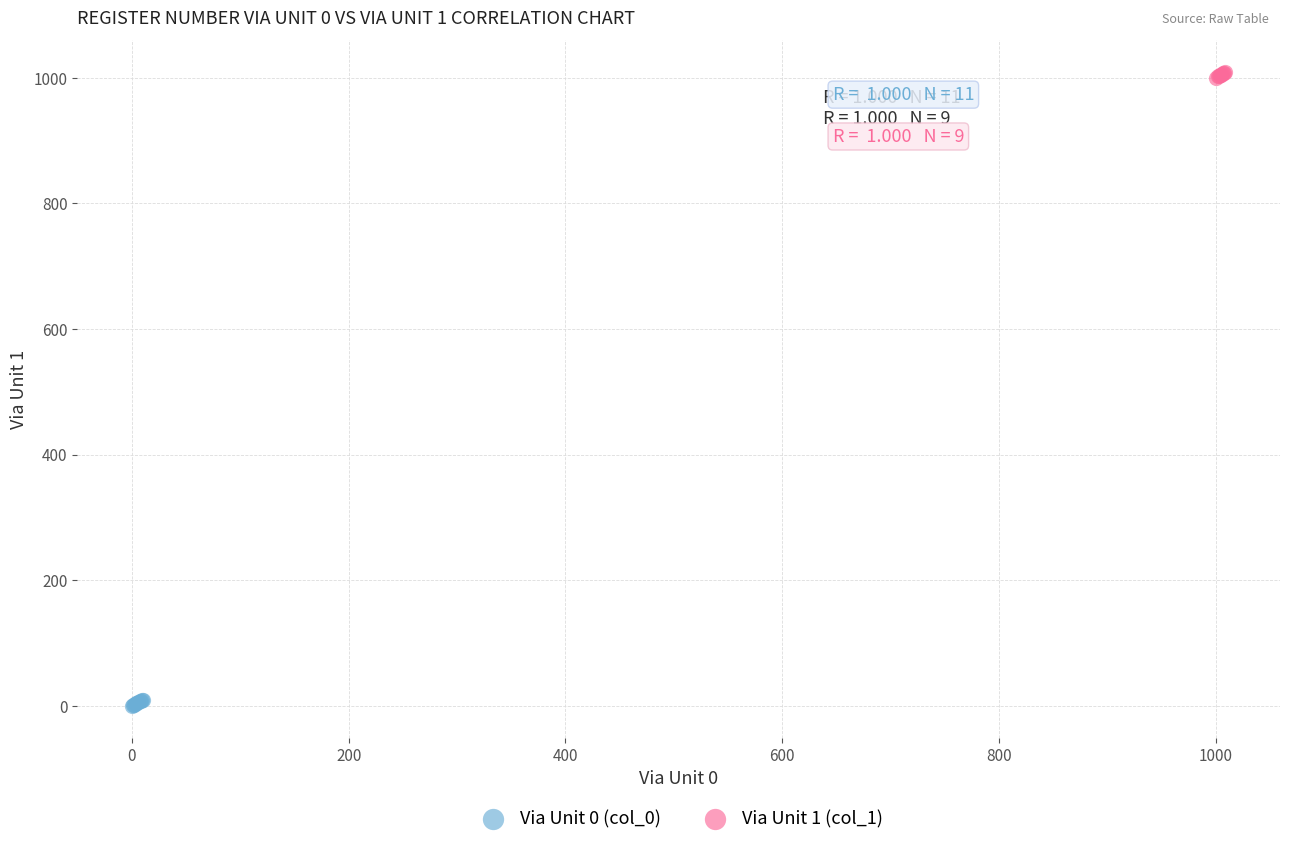

What are all the series names shown in the legend?

Via Unit 0 (col_0), Via Unit 1 (col_1)